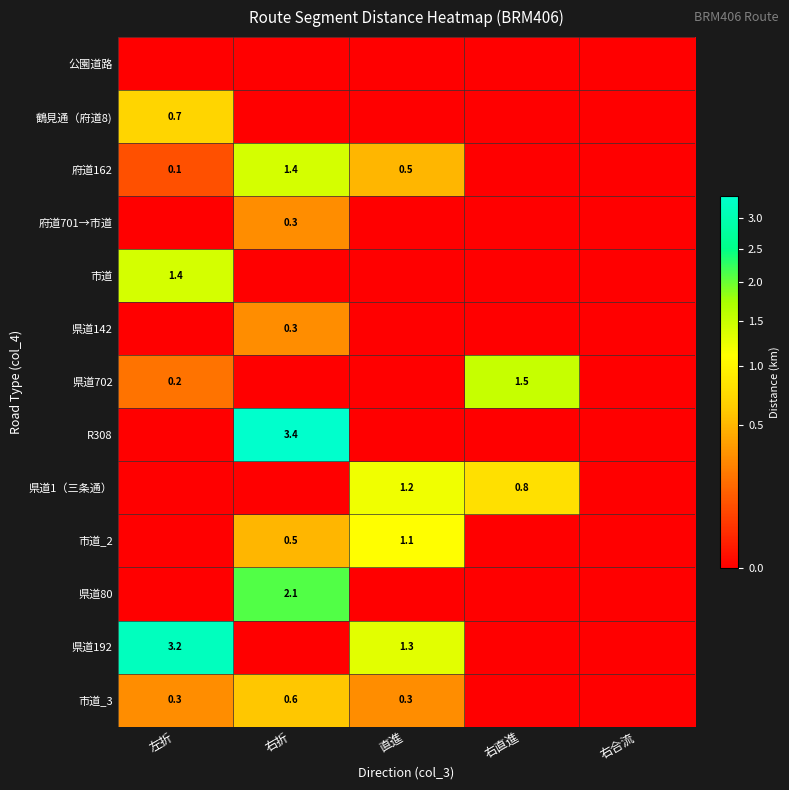

Is it true that 県道192 equals 2.1 at 直進?

False